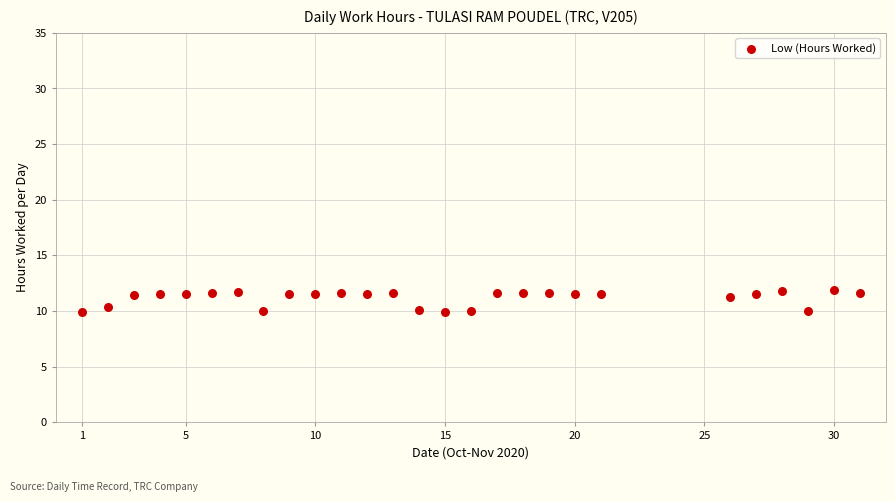

What is the range of Y values (max minus min)?

2.0